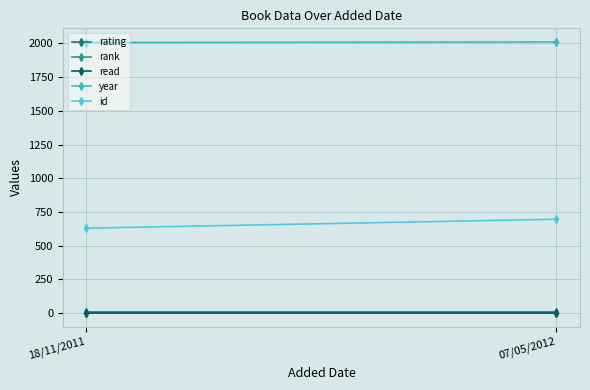

Between 07/05/2012 and 18/11/2011, which is larger?

07/05/2012